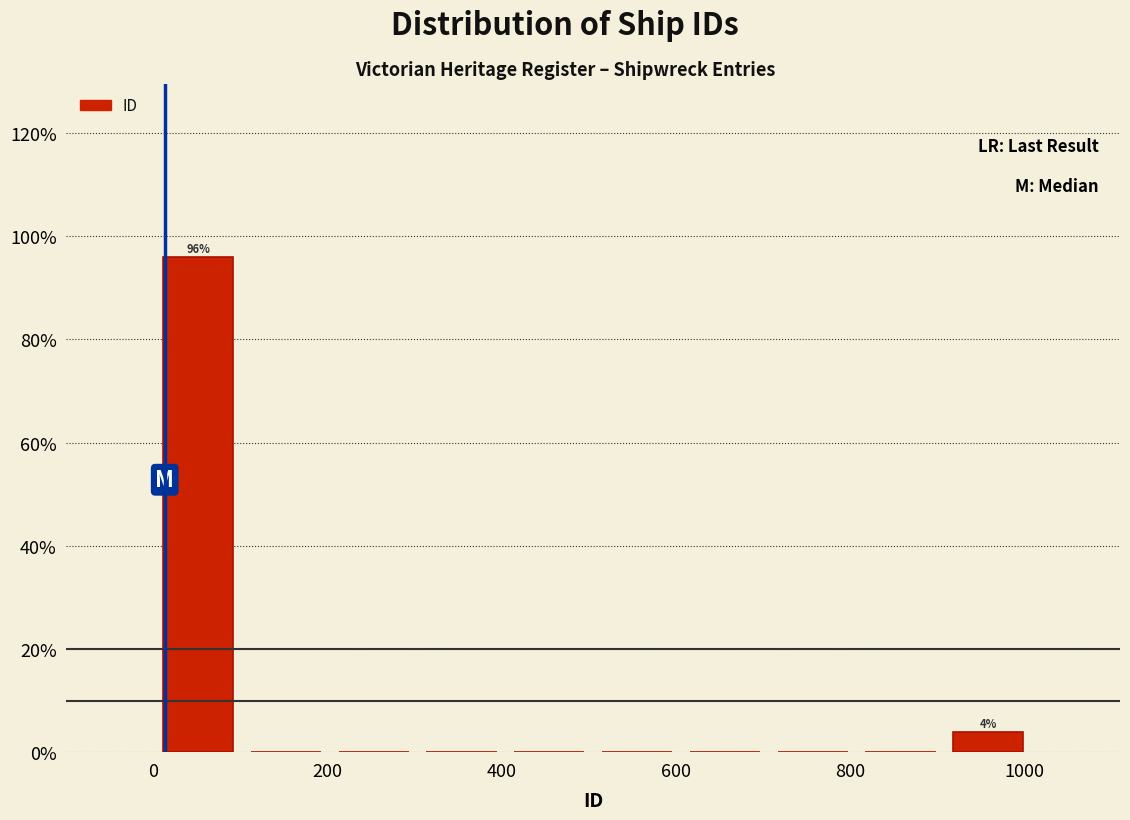

Which range on the x-axis has the tallest bar?

0 to 100